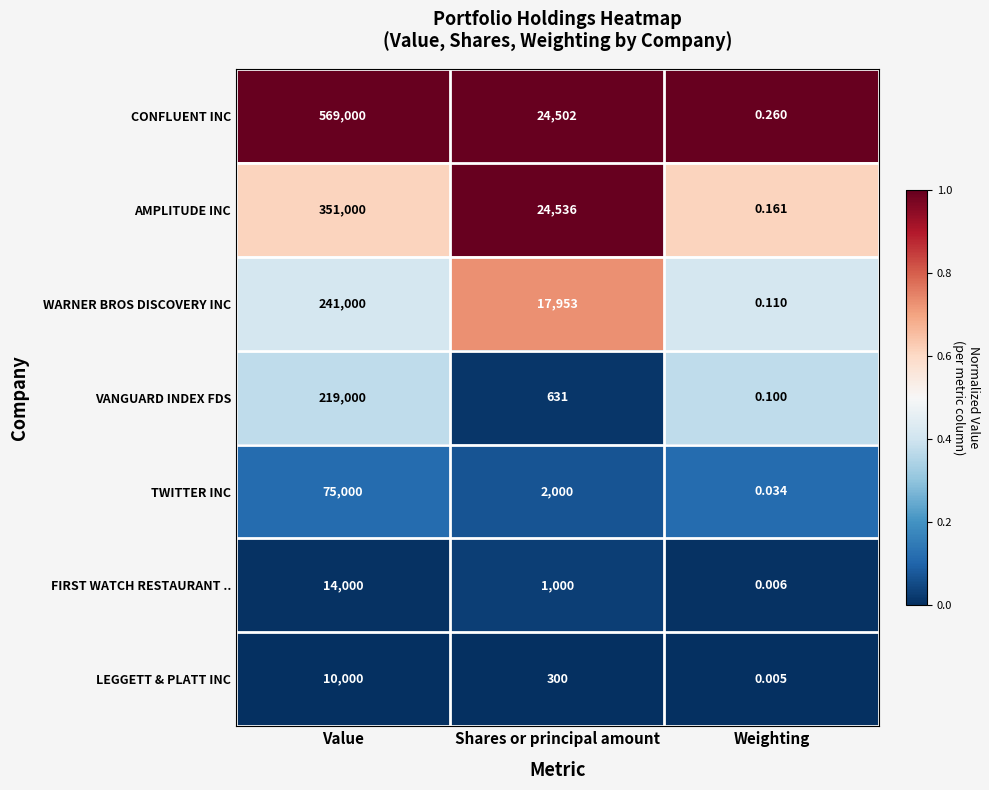

Which category has the lowest value across all series?

Weighting